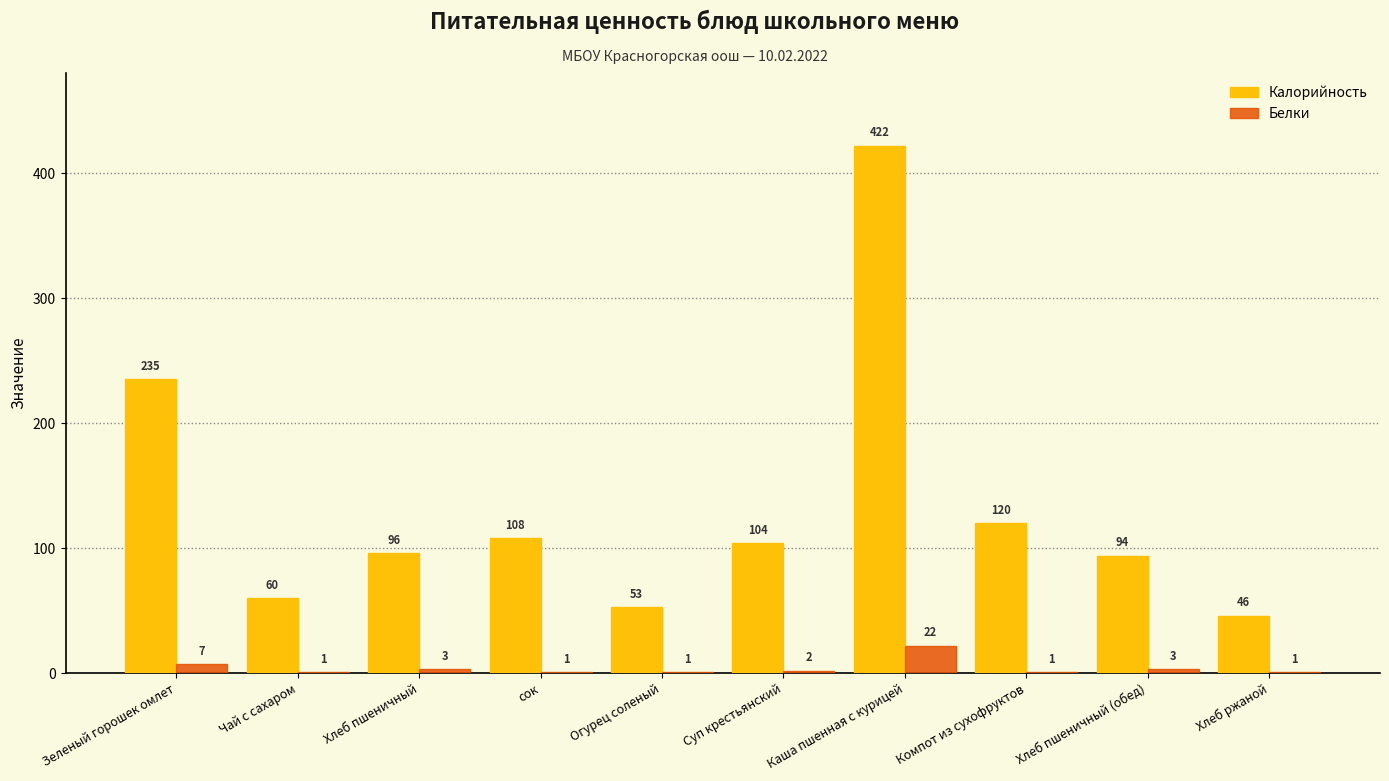

Reading left to right, what are all the values shown in this chart?

Калорийность: 235	60	96	108	53	104	422	120	94	46
Белки: 7	1	3	1	1	2	22	1	3	1